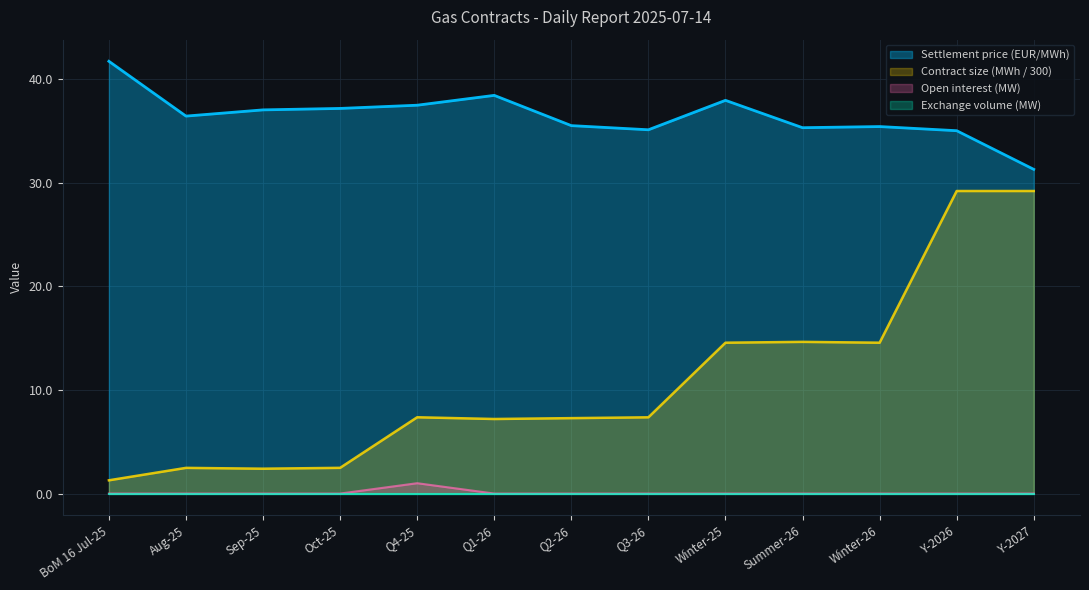

True or false: Contract size (MWh) and Settlement price (EUR/MWh) cross at least once.

False